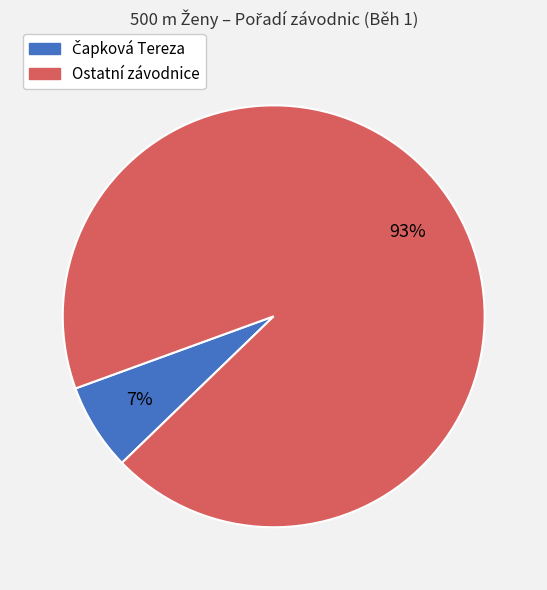

Is there any slice that represents more than half of the pie?

Yes